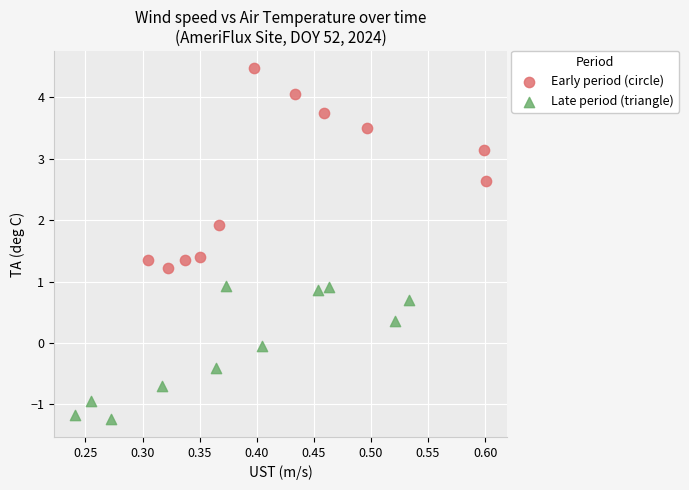

Which series contains the highest Y value?

Early period (circle)